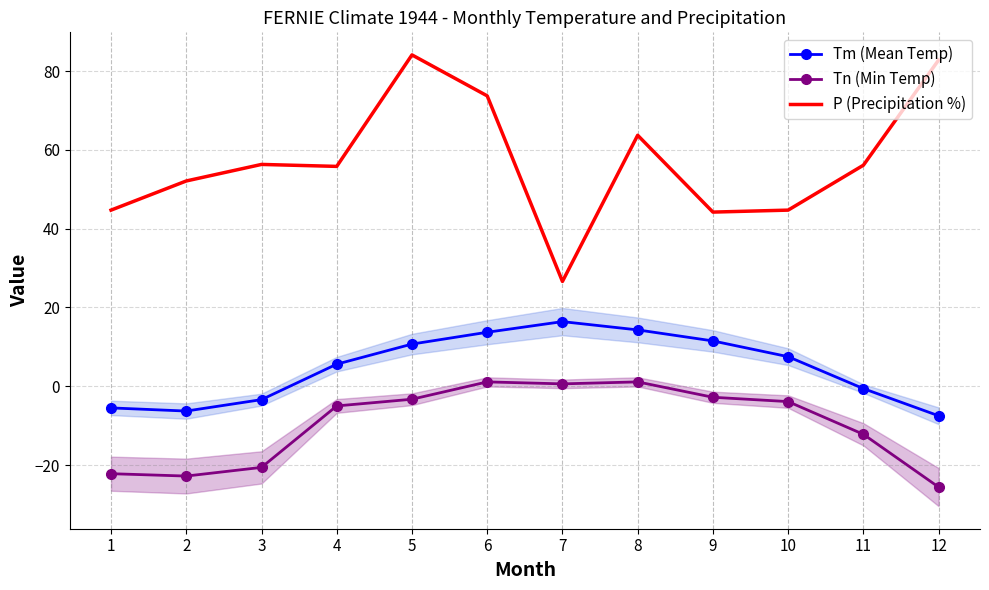

In Tm (Mean Temp), how many points are higher than both neighbors (excluding endpoints)?

1